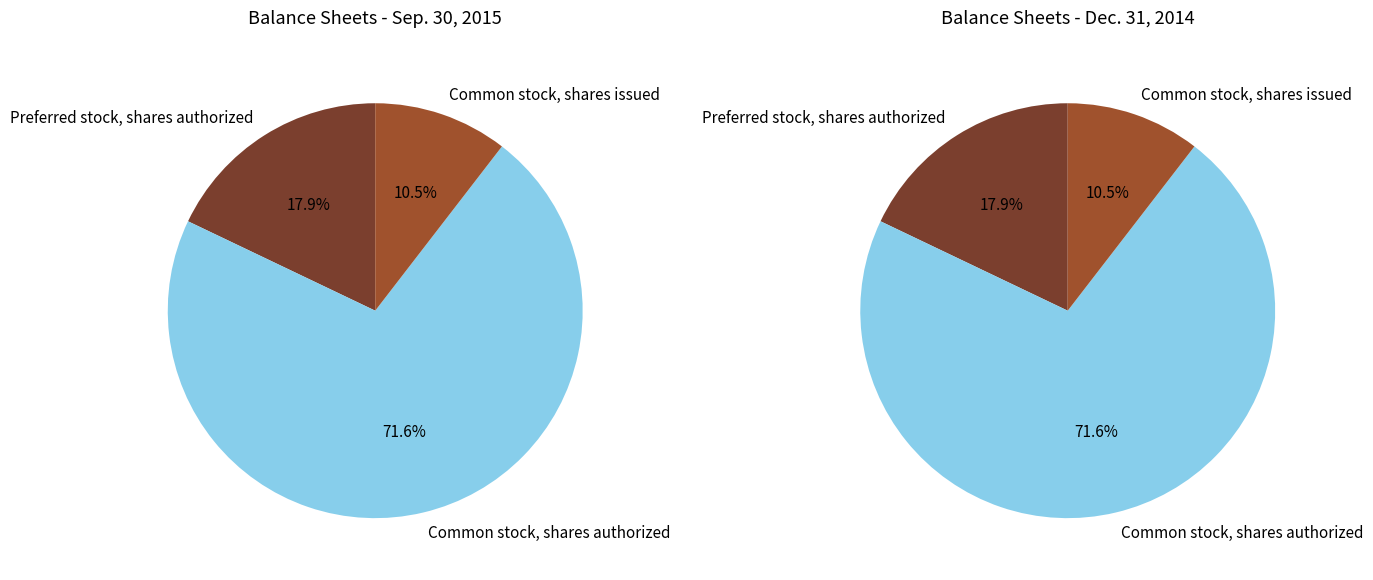

True or false: Preferred stock, shares authorized accounts for 18% of the total.

True